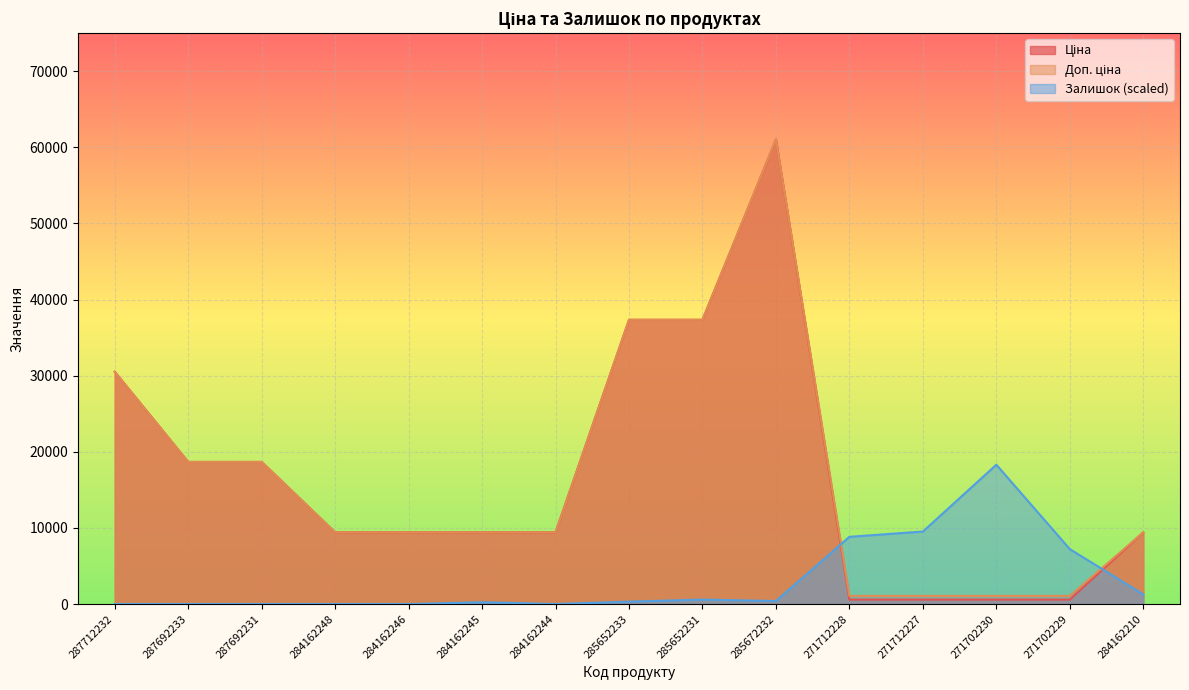

Rank the series by their maximum value, from lowest to highest.

Залишок, Ціна, Доп. ціна